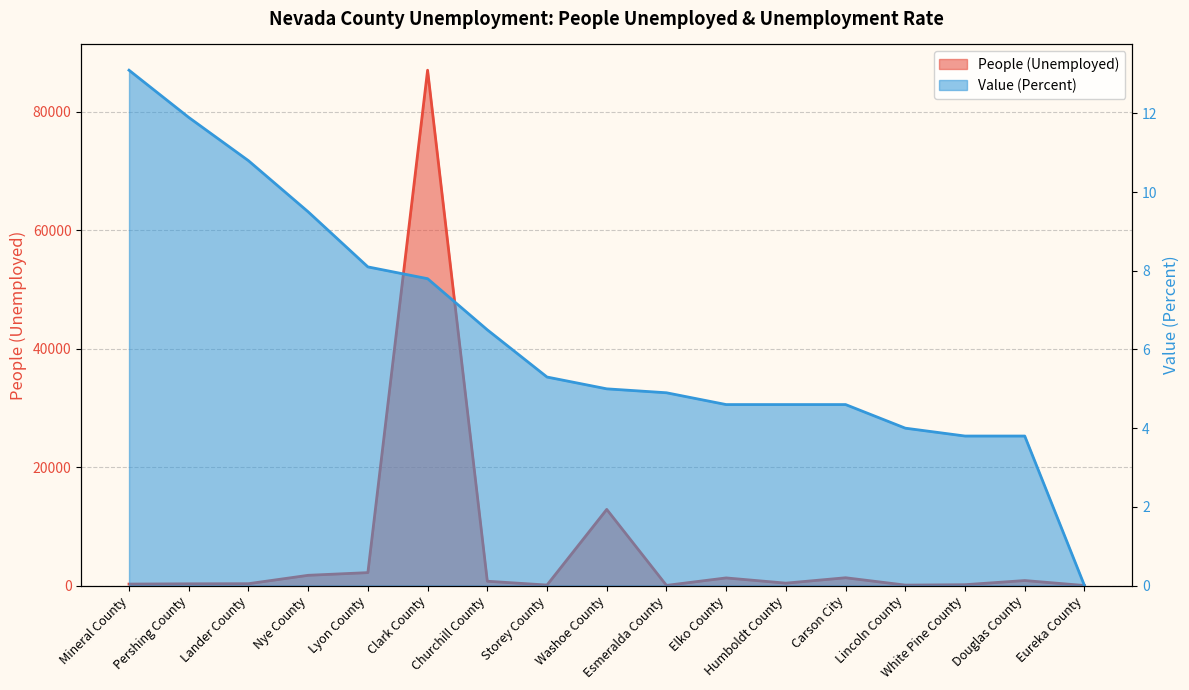

True or false: Value (Percent) has more than 1 interior local peaks.

False